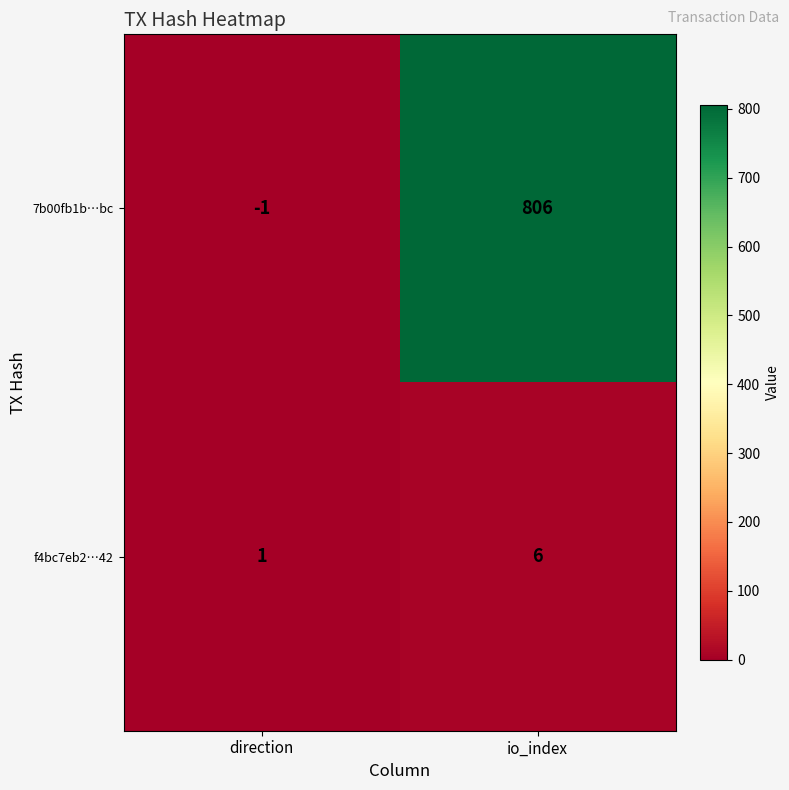

What is the highest value of the 7b00fb1b…bc series?

806